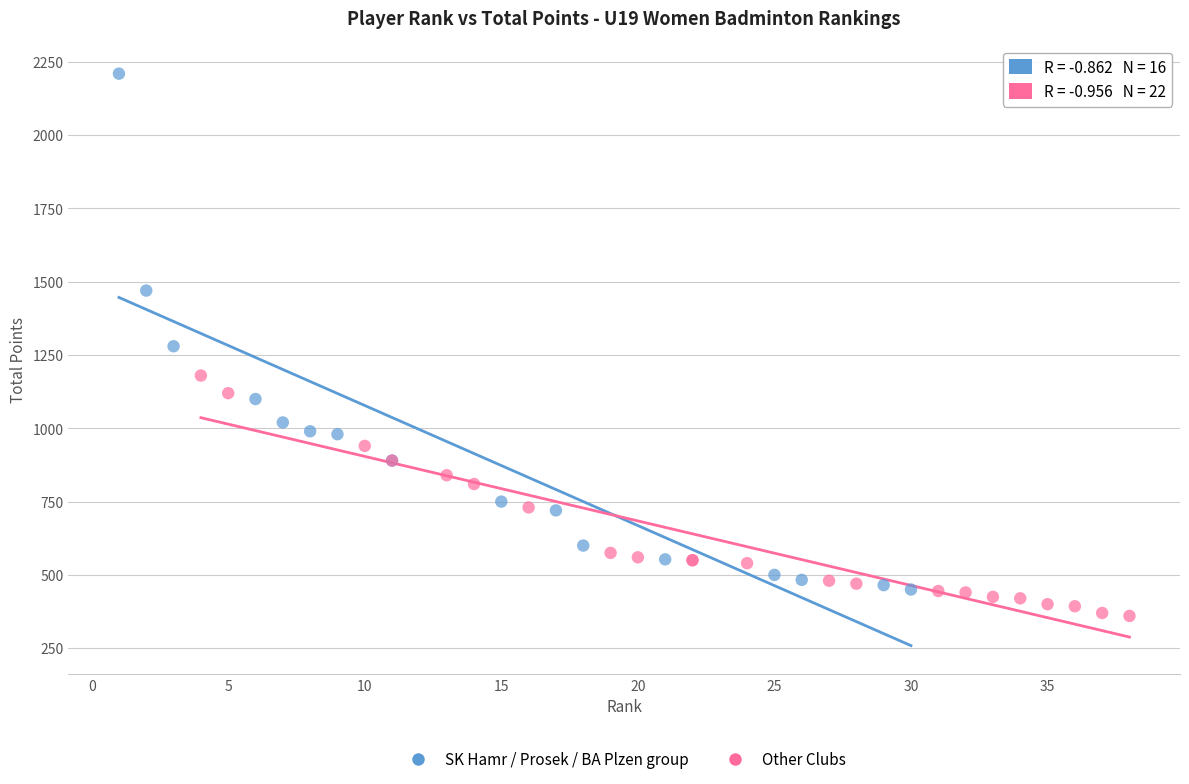

Which series reaches the minimum Y coordinate?

Other Clubs